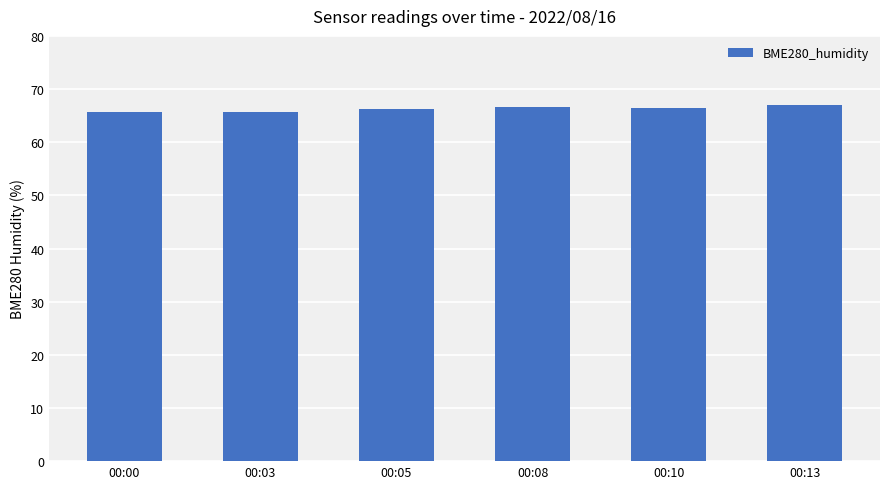

Between 00:00 and 00:10, which is larger?

00:10